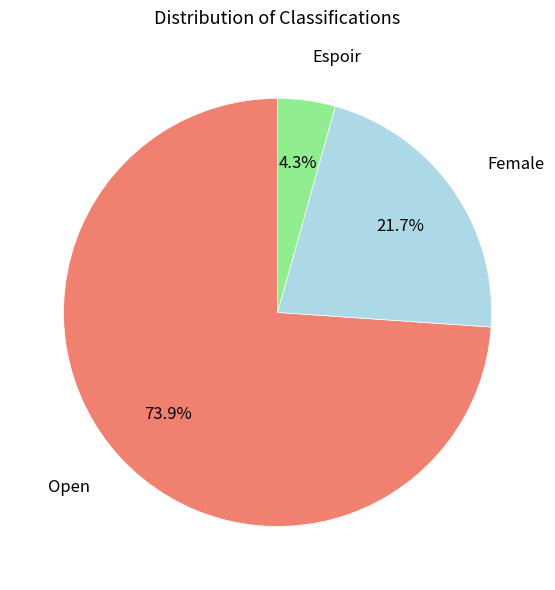

Does any single category account for the majority?

Yes